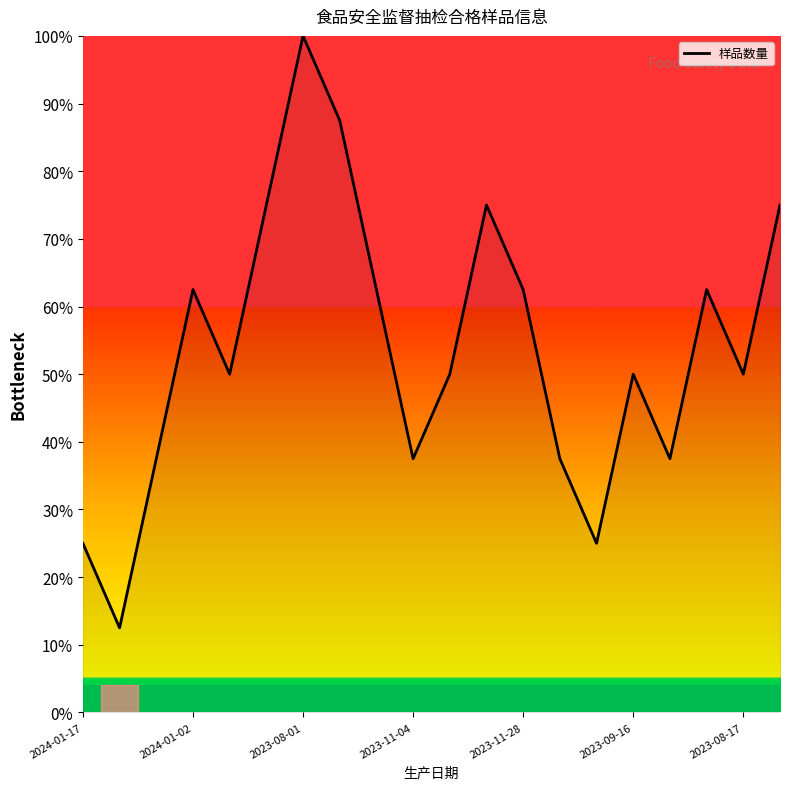

What is the minimum value shown in the chart?

12.5